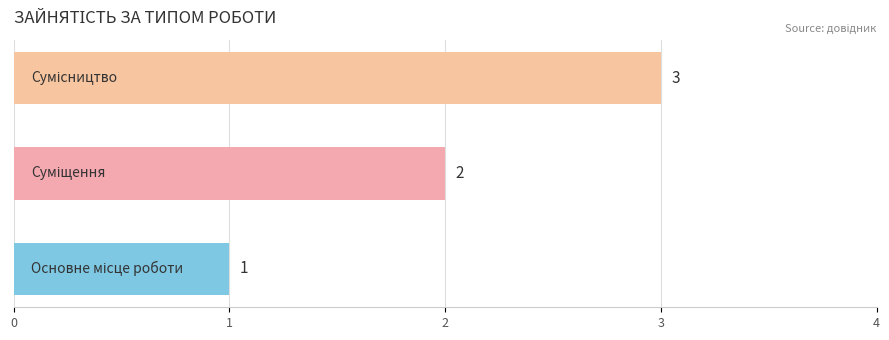

How many values are between 1 and 3?

3